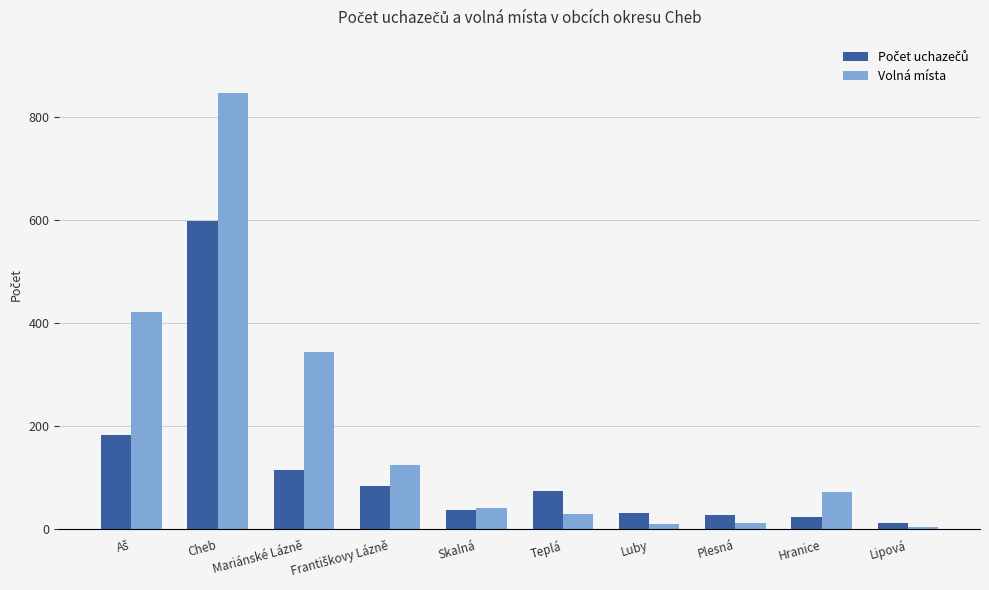

Which series has the widest spread of values?

Volná místa